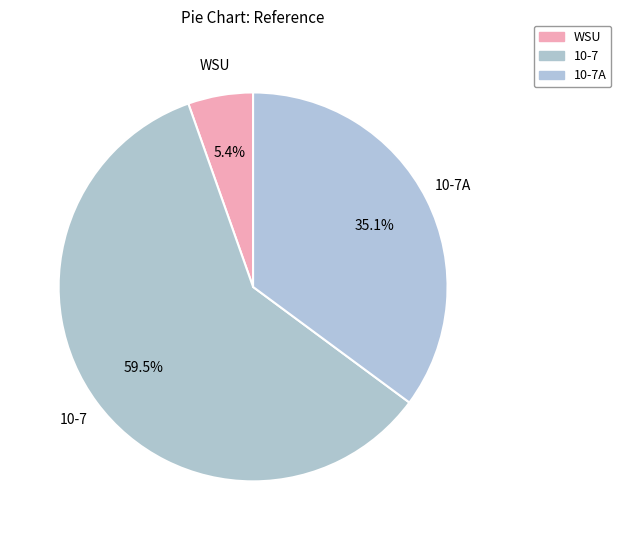

What percentage is NOT represented by WSU?

94.6%